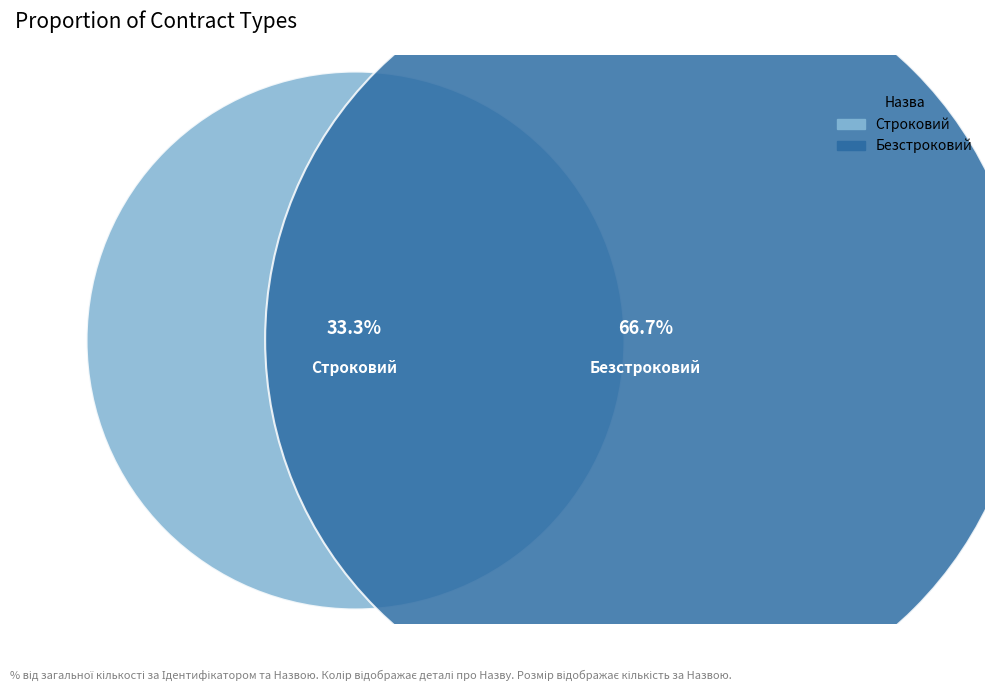

Rank the categories by value from lowest to highest.

Строковий, Безстроковий